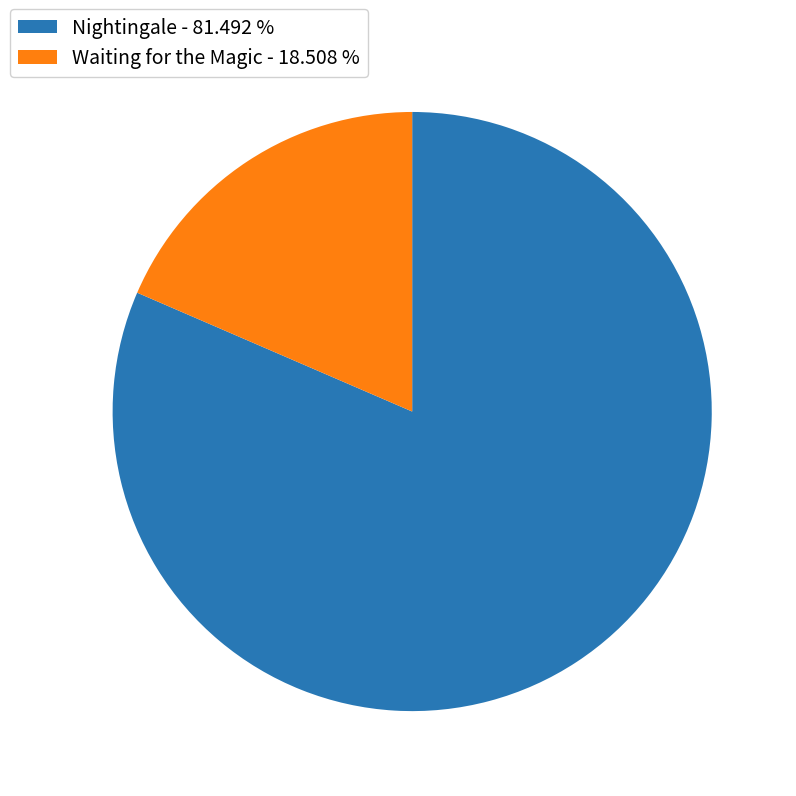

Is there a majority slice in this chart?

Yes